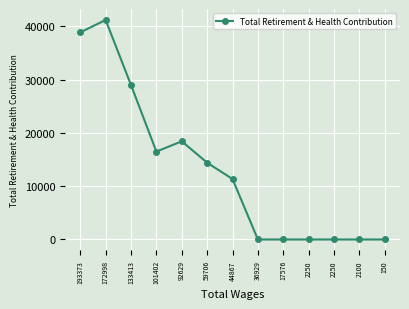

List the labels in order of value, largest first.

172998, 193373, 133413, 92629, 101402, 59706, 44867, 36929, 17576, 2250, 2250, 2100, 150